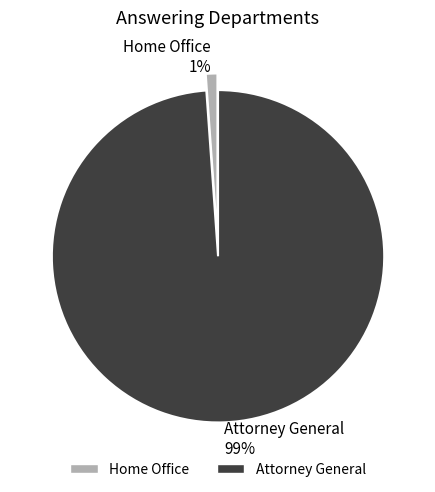

Between Home Office and Attorney General, which is larger?

Attorney General